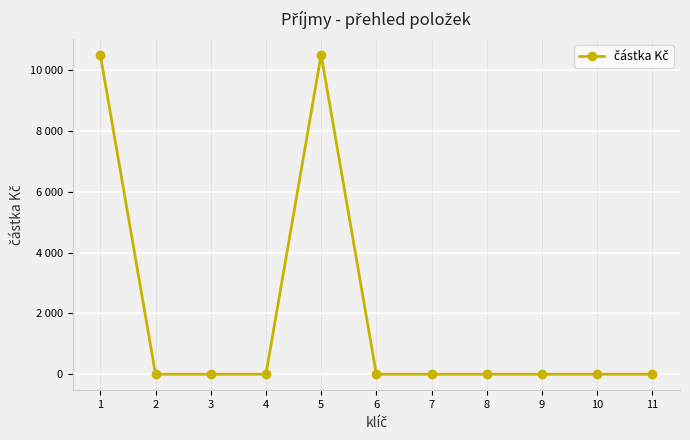

Is this an area chart (filled region under the line)?

No